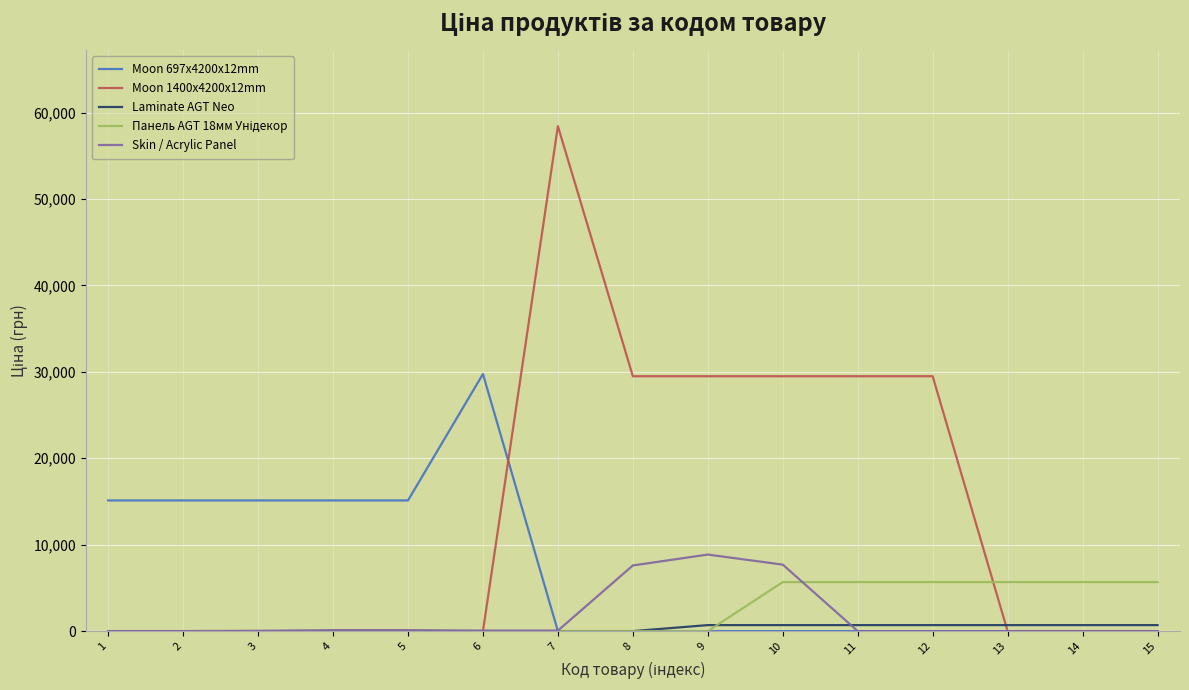

How many distinct data groups are displayed?

5